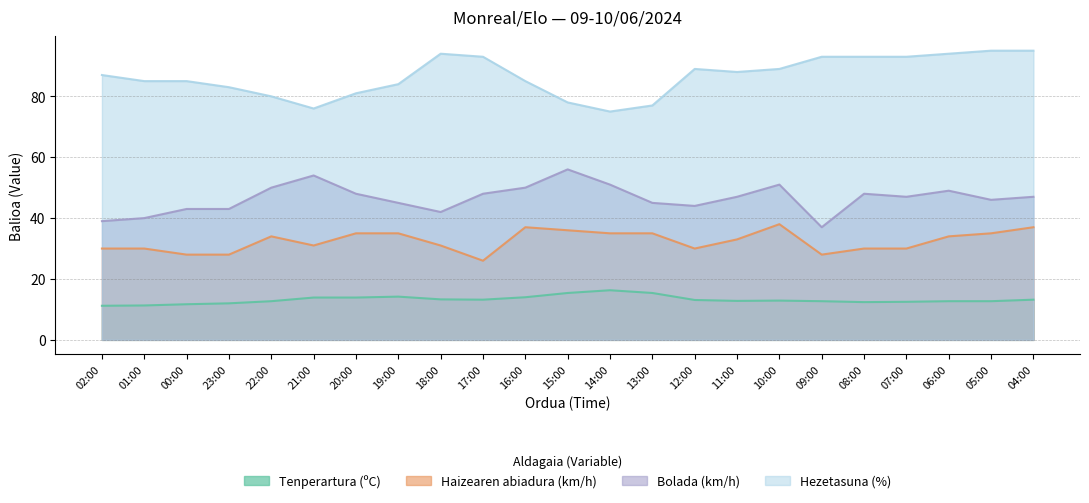

True or false: Haizearen abiadura (km/h) and Tenperartura (ºC) cross at least once.

False